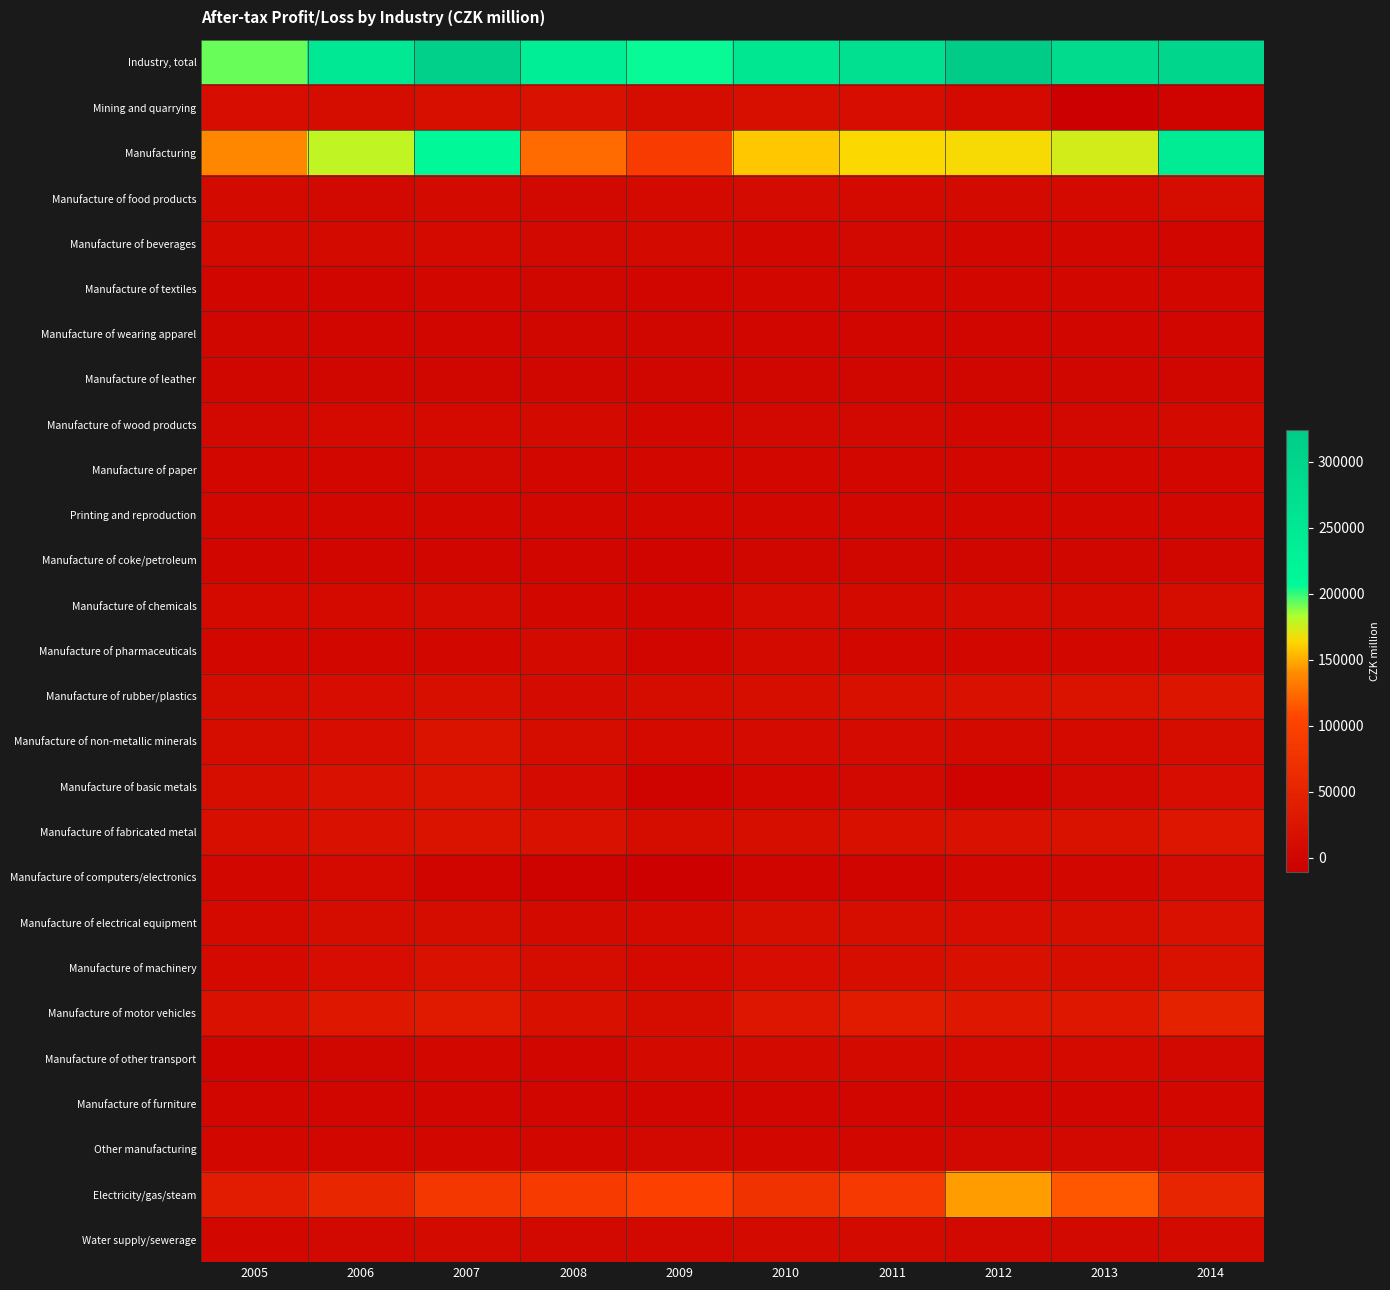

What is the total value across all series at 2007?

824478